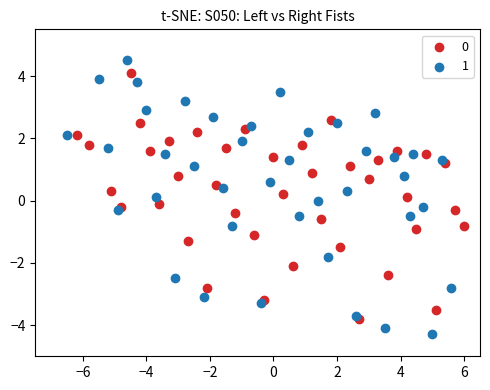

Which series contains the lowest Y value?

1